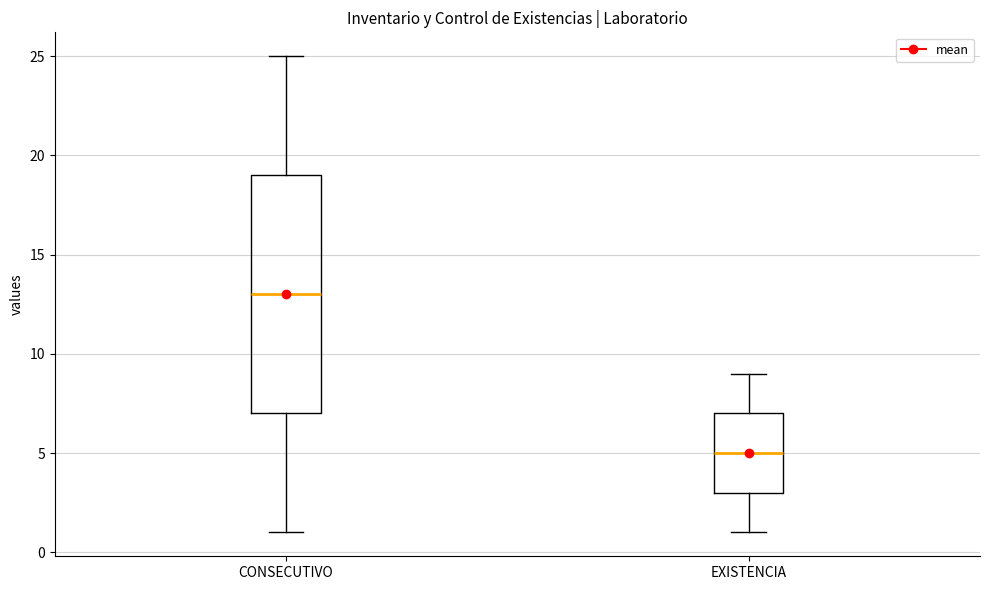

Which box is the tallest, from its lower edge to its upper edge?

CONSECUTIVO